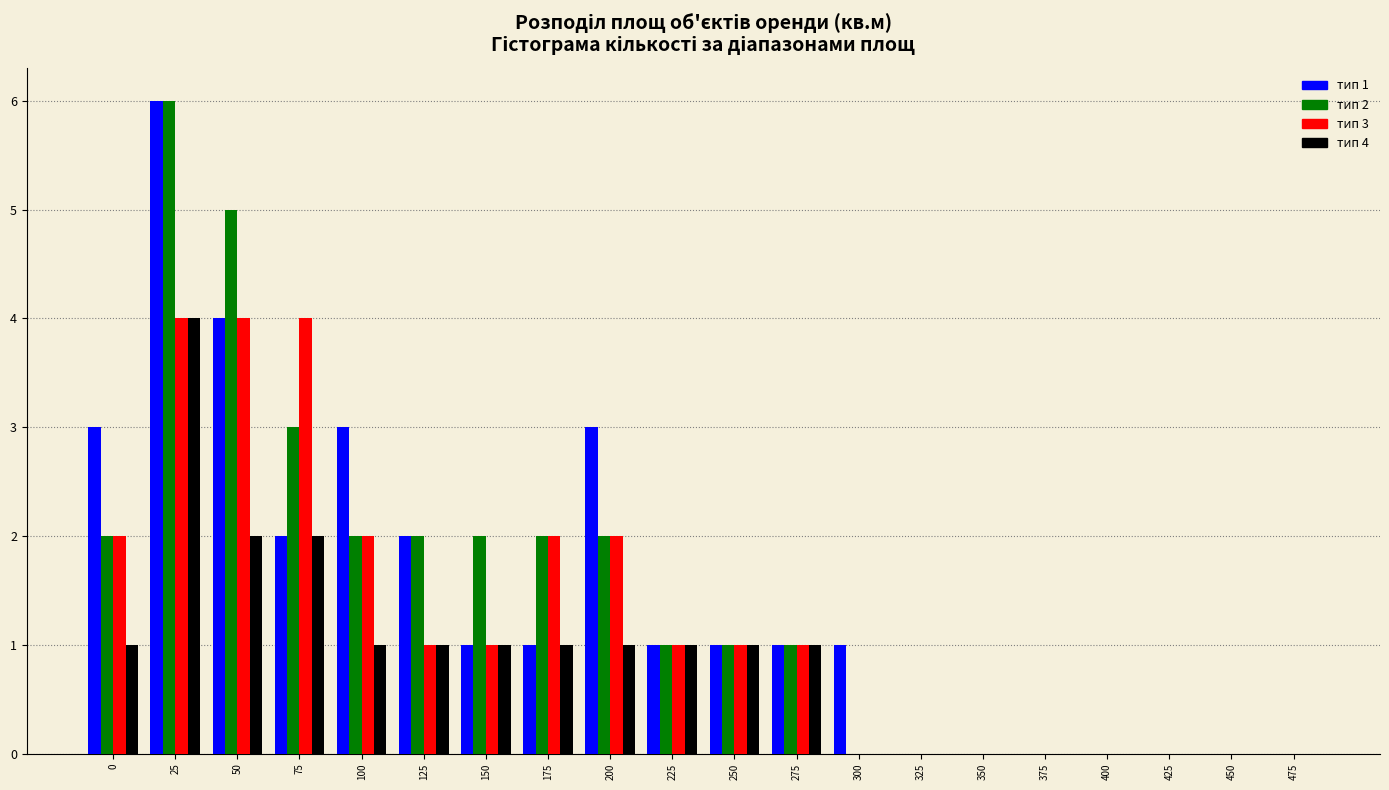

At which category is the sum across all series the highest?

25